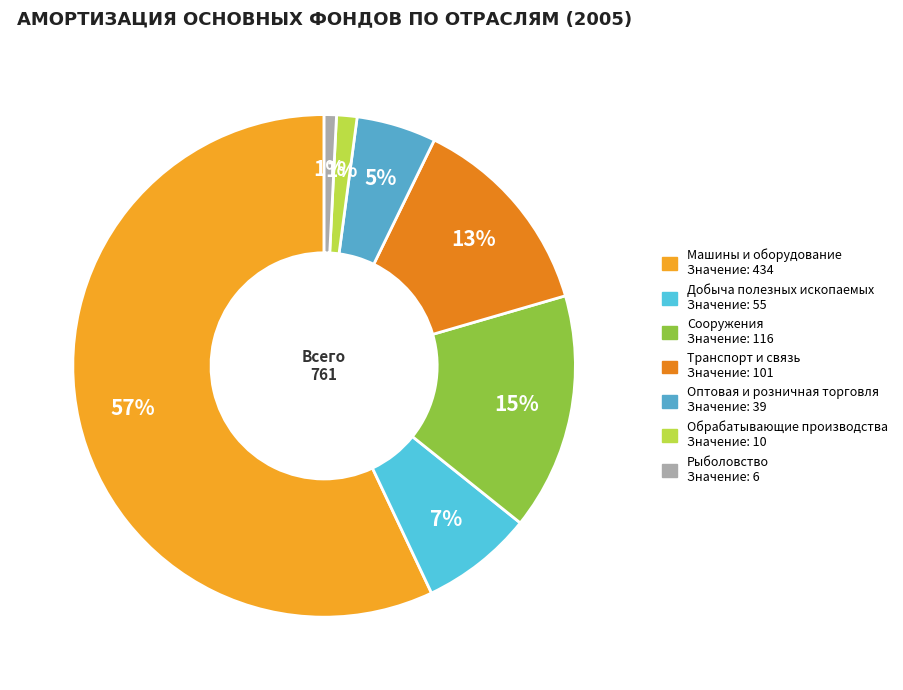

Does Машины и оборудование account for over 50% of the chart?

Yes